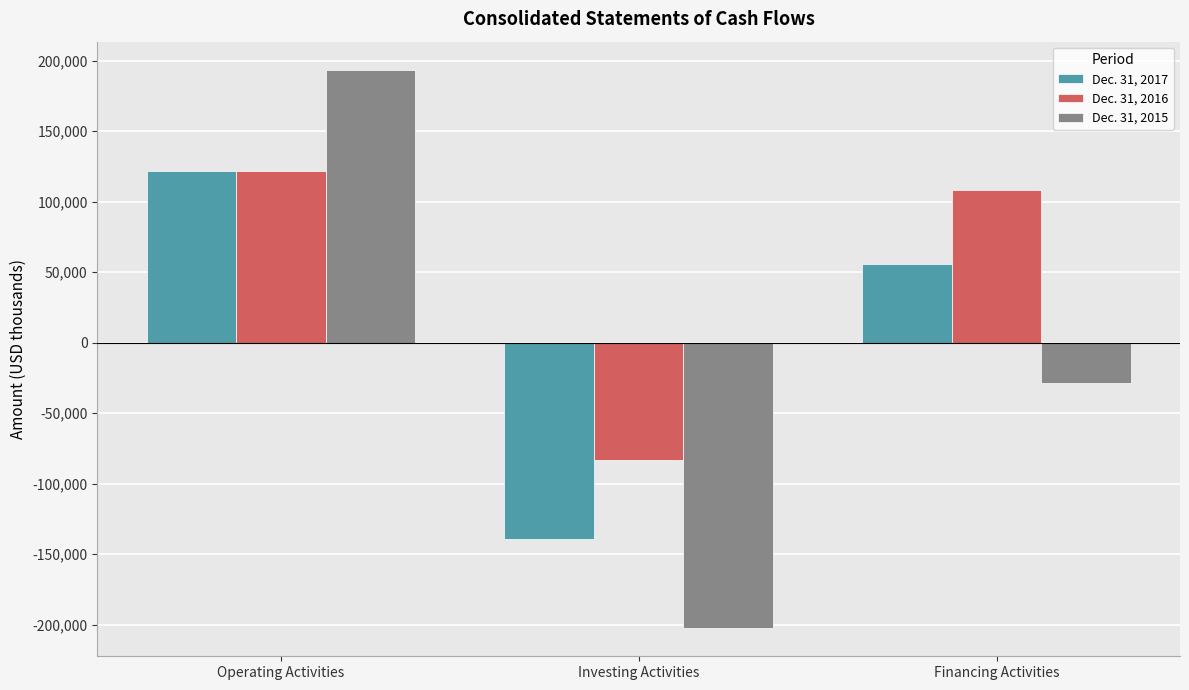

Are the bars horizontal?

No